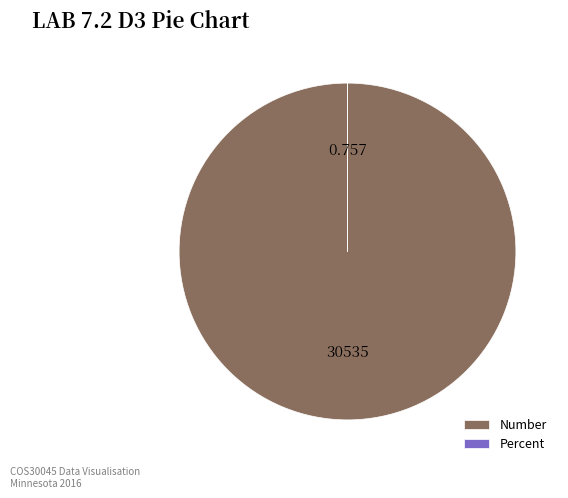

Which slice represents more than half of the pie?

Number